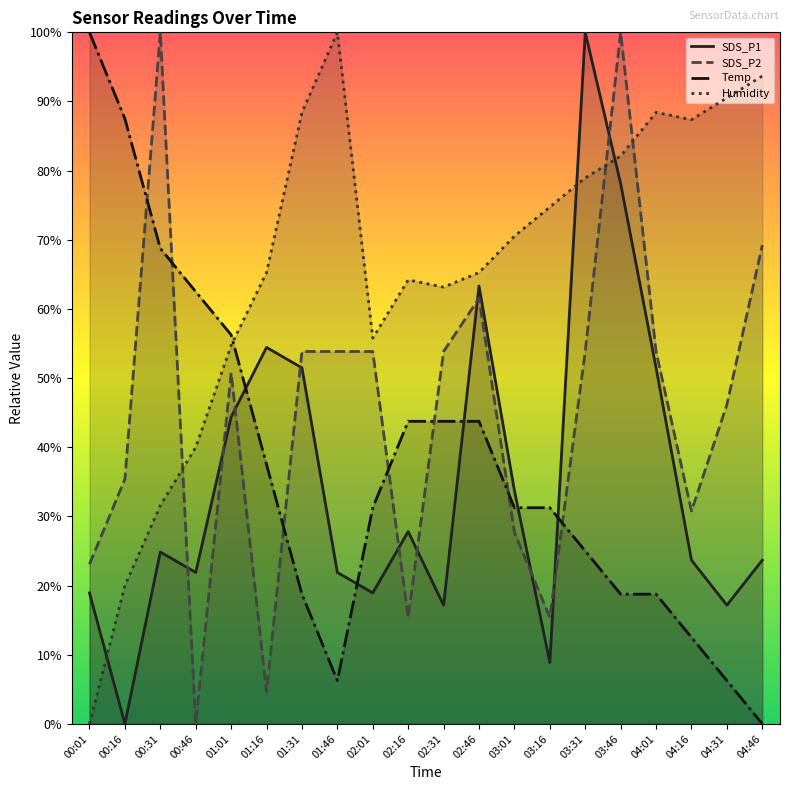

At which category does SDS_P2 reach its first local valley?

00:46